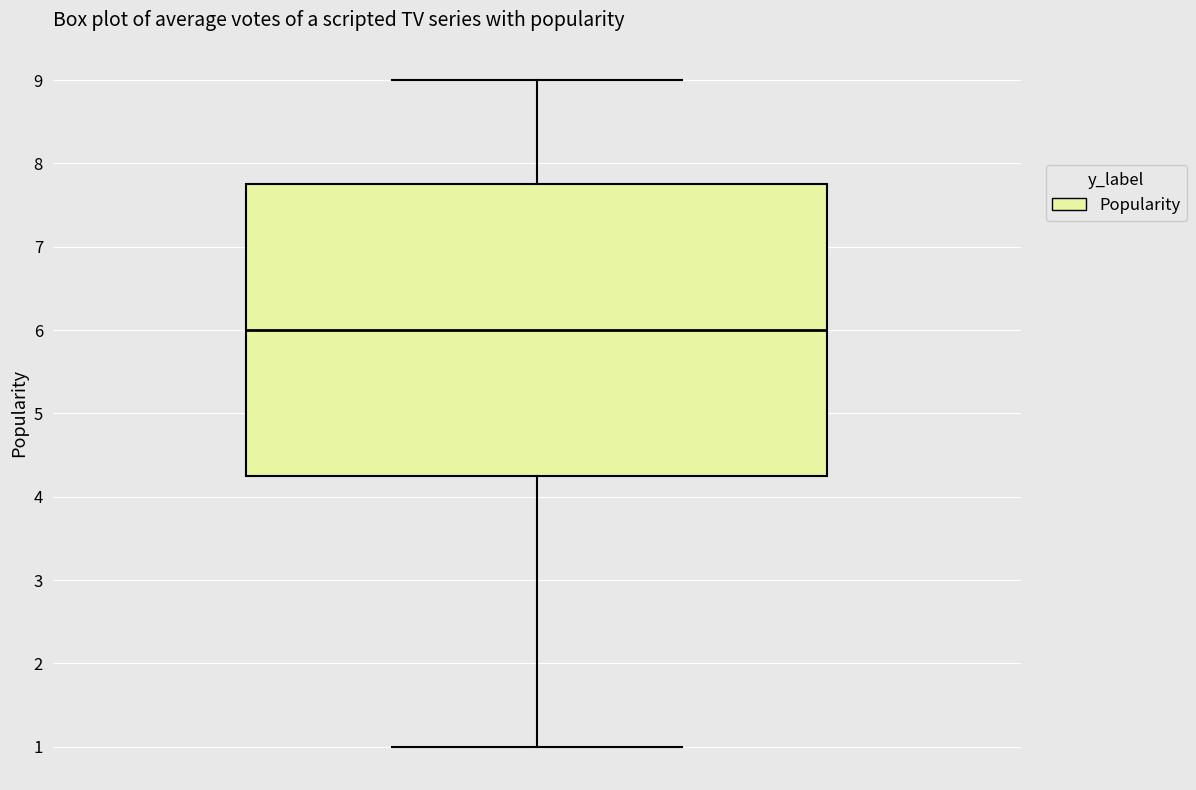

Read this box plot against the y-axis: the position of the median line, the range covered by the box, and the ends of both whiskers. The values are not printed on the chart, so give them approximately, as read against the axis.

median 6.0, box 4.3 to 7.8, whiskers 1.0 to 9.0